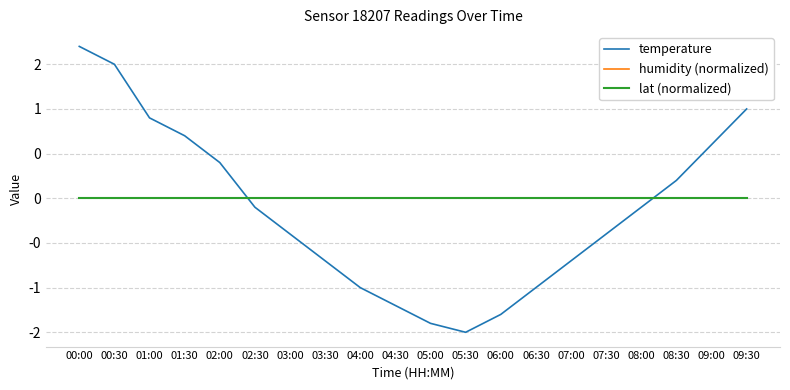

Does the chart have visible grid lines?

Yes